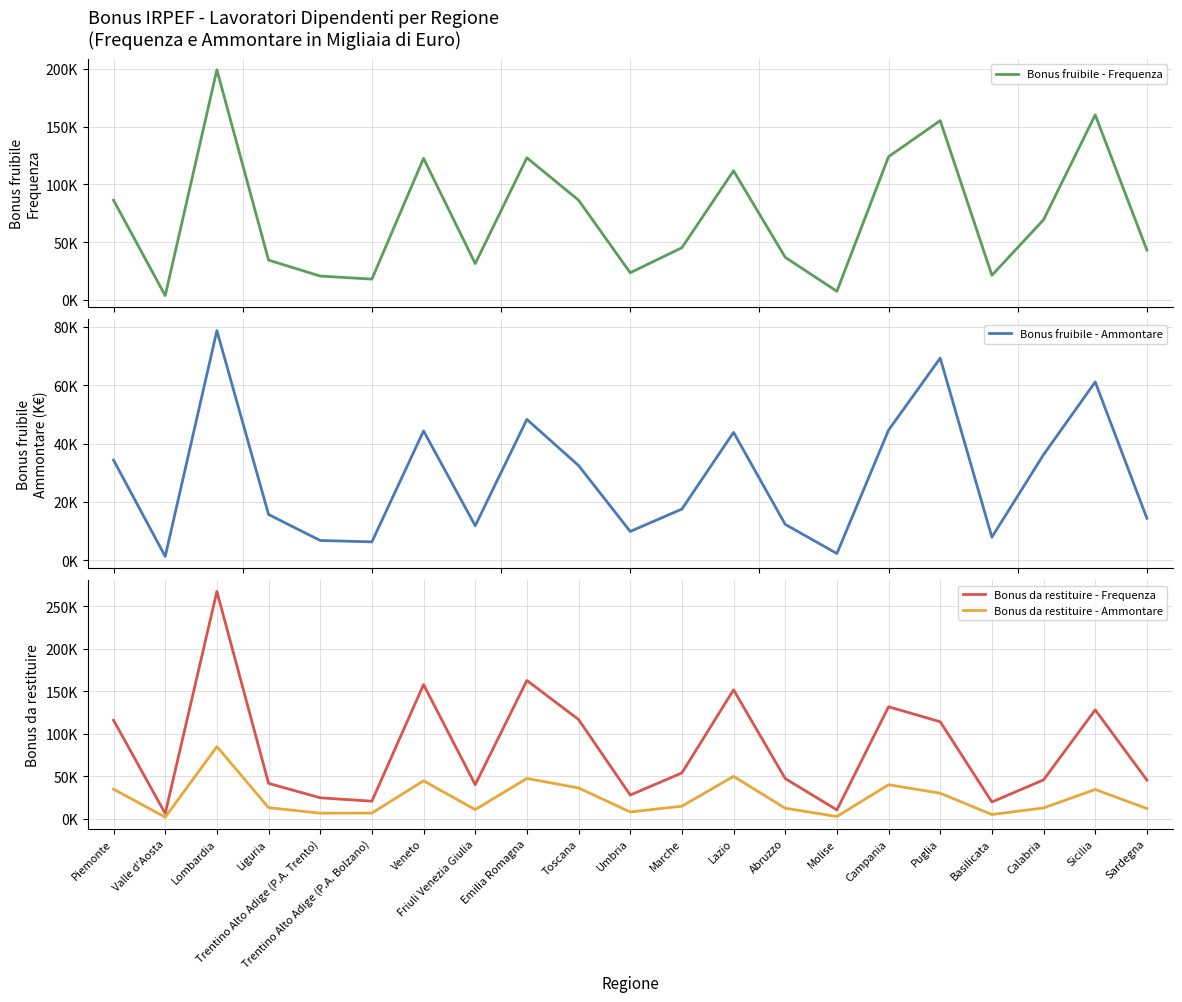

The Bonus da restituire - Frequenza series shows 275151 at Veneto. True or false?

False